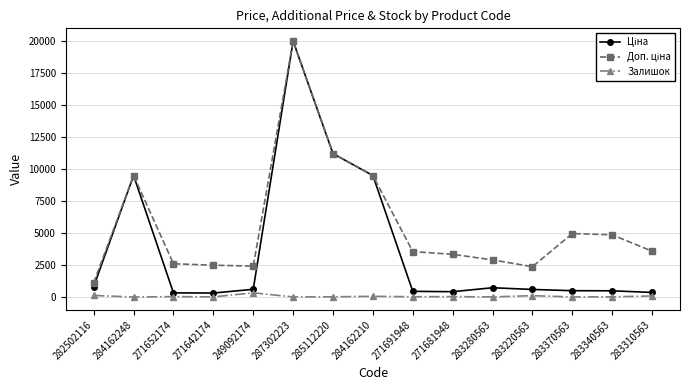

What is the maximum value shown in the chart?

19964.2